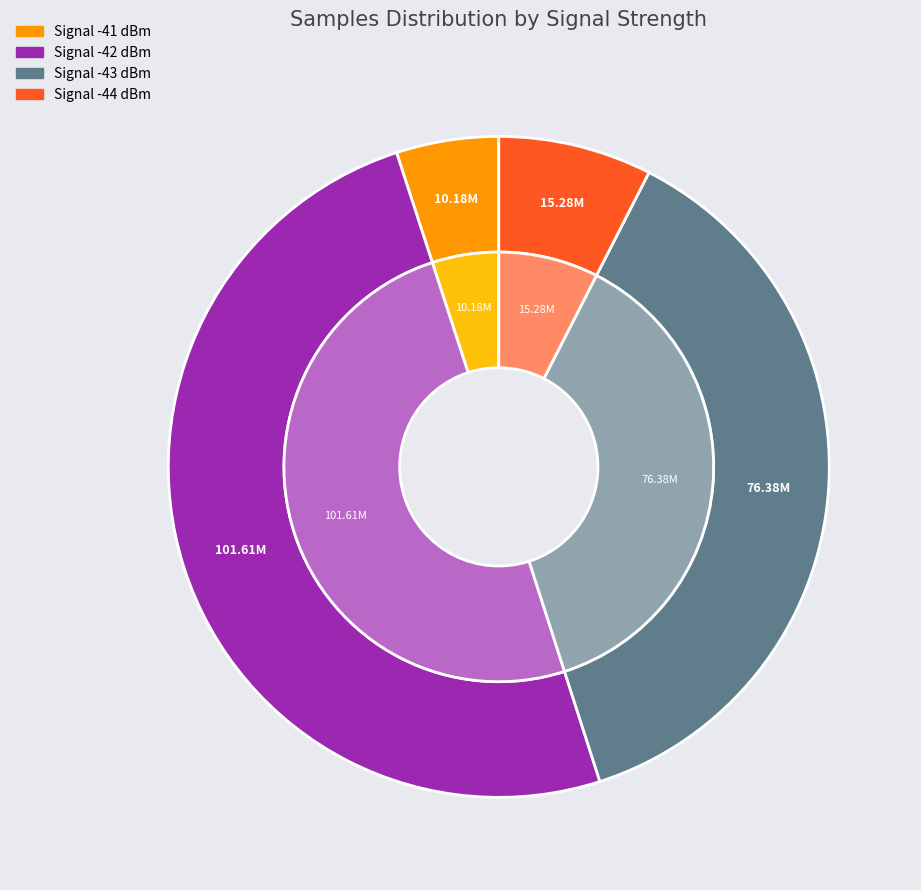

Is it true that -42 is 1% of the pie?

False